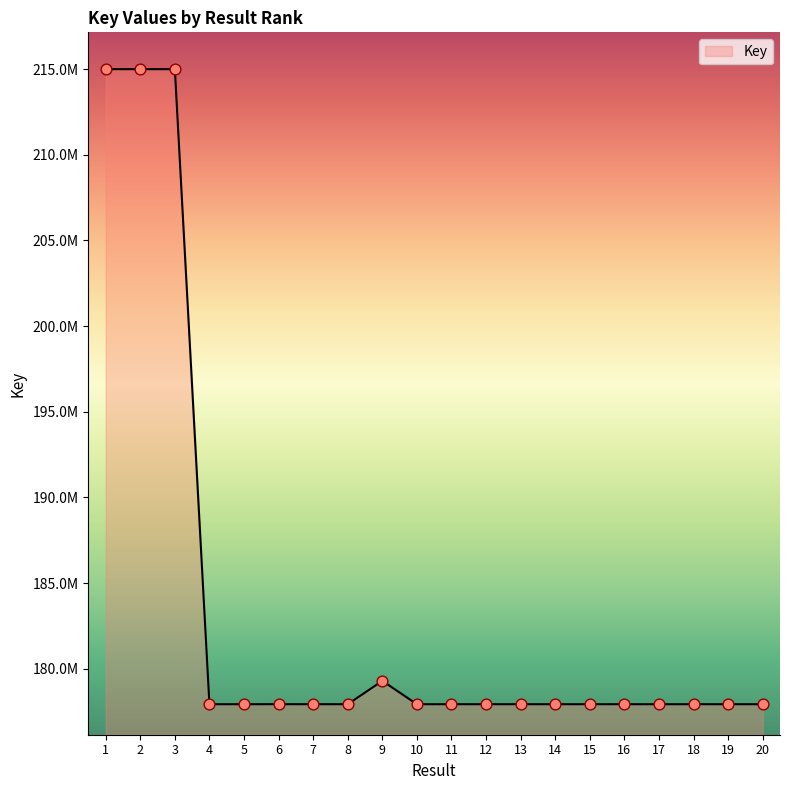

What is the change in value from 7 to 20?

-471